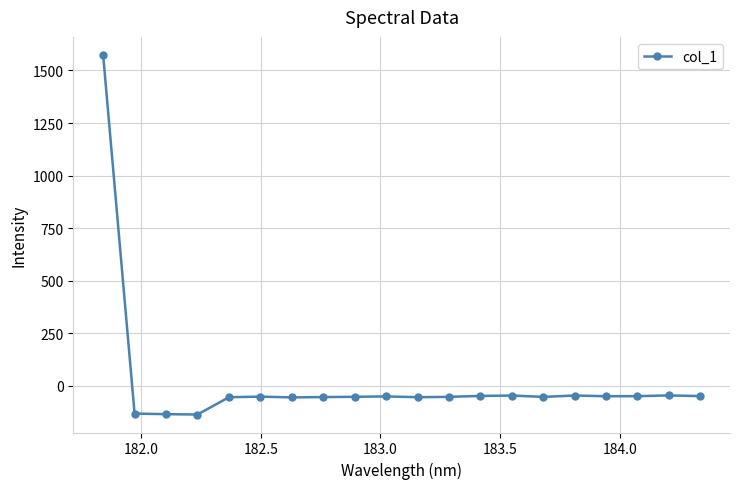

How many negative values are there?

19